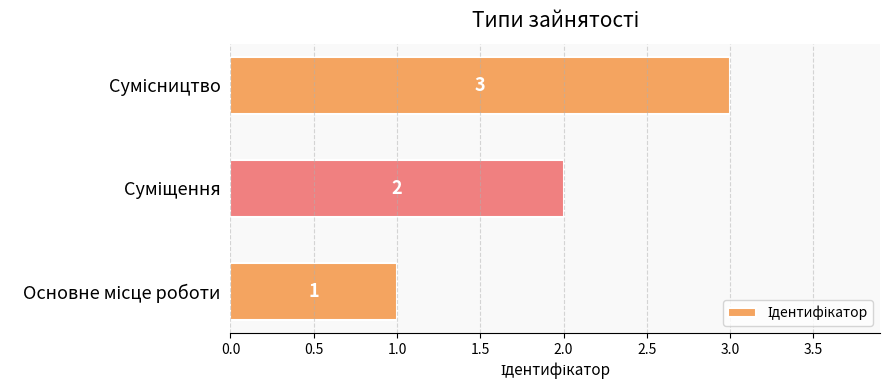

What is the greatest value displayed?

3